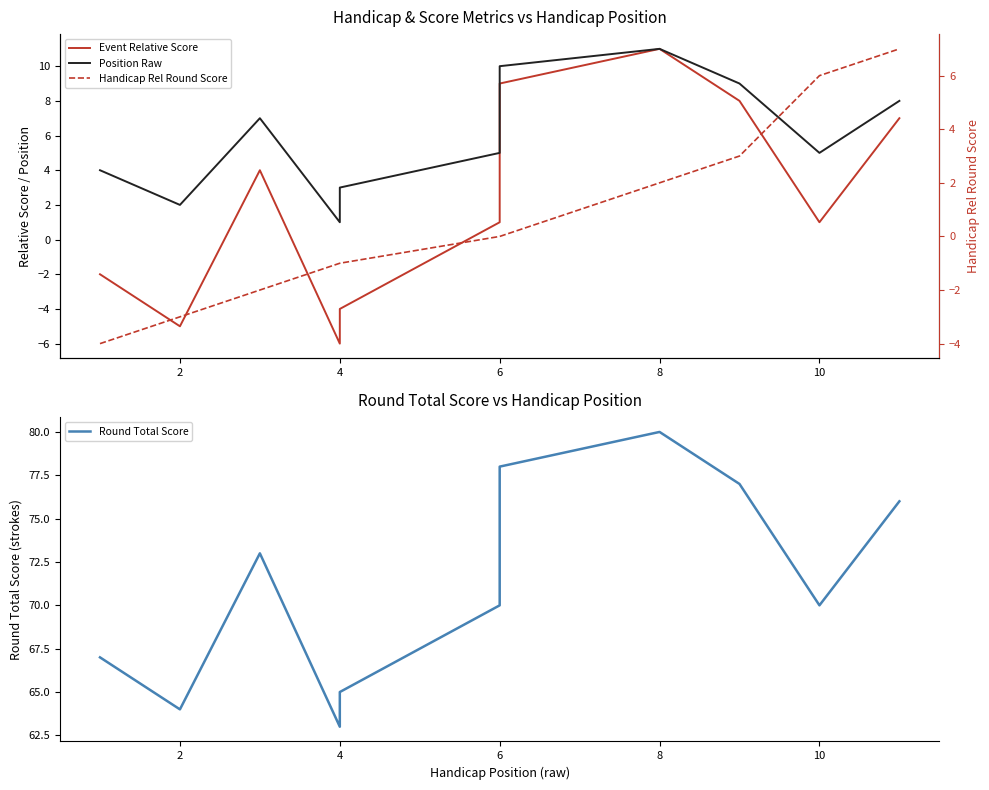

How many interior local valleys does the Round Total Score series have?

3